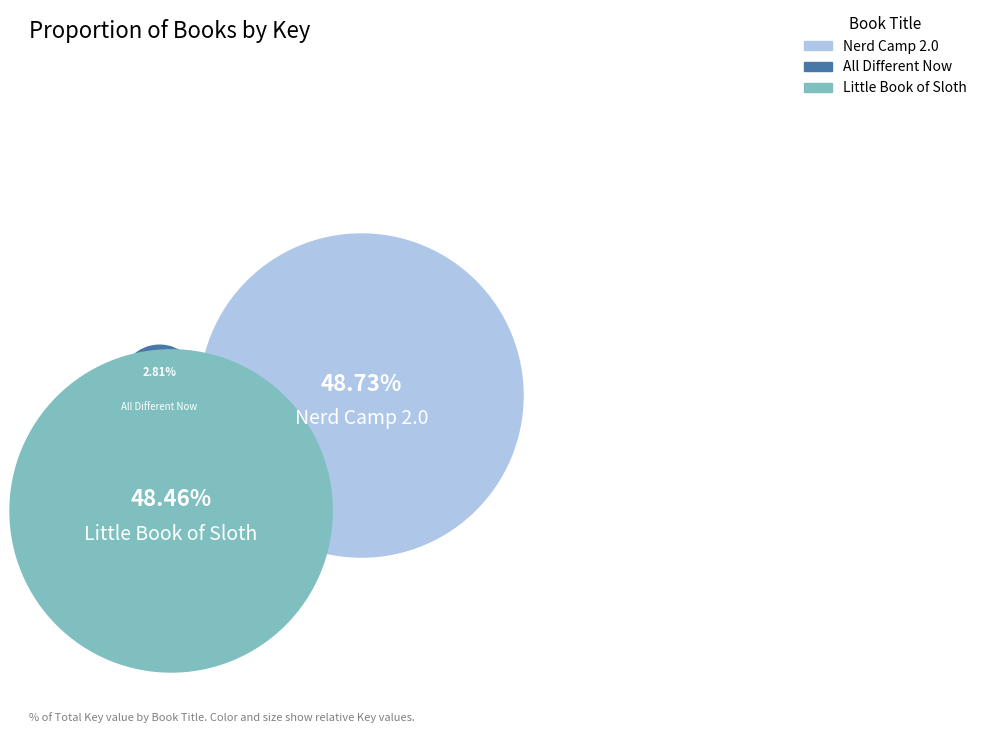

Which has a higher value, All Different Now or Nerd Camp 2.0?

Nerd Camp 2.0